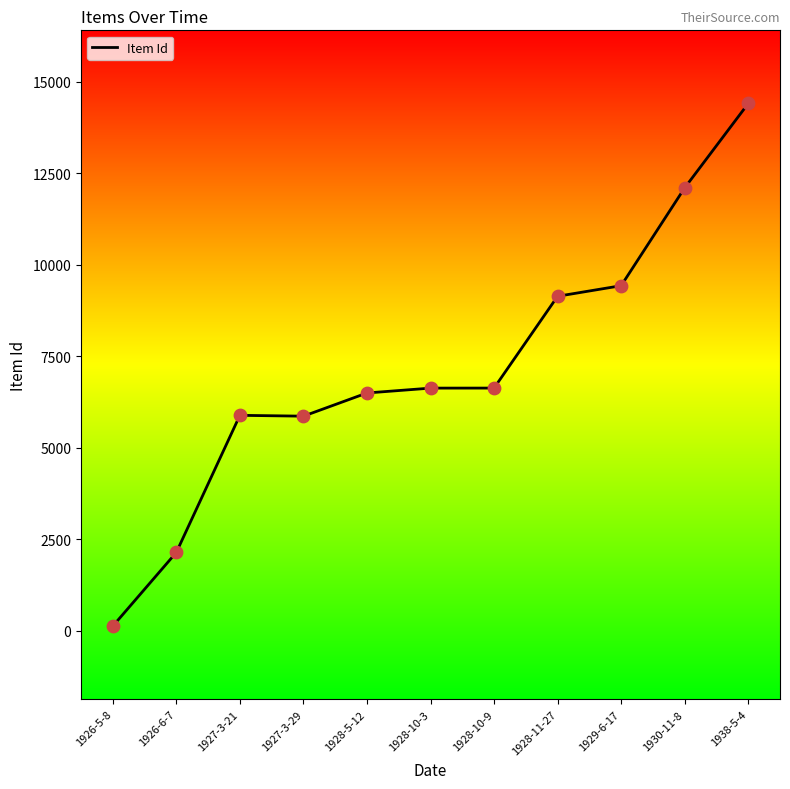

Which has a higher value, 1927-3-21 or 1928-11-27?

1928-11-27